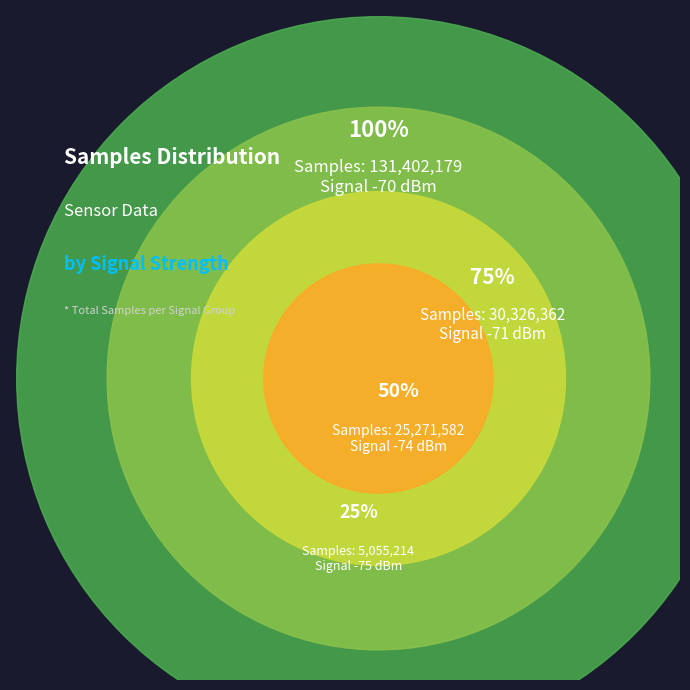

Is there a majority slice in this chart?

No